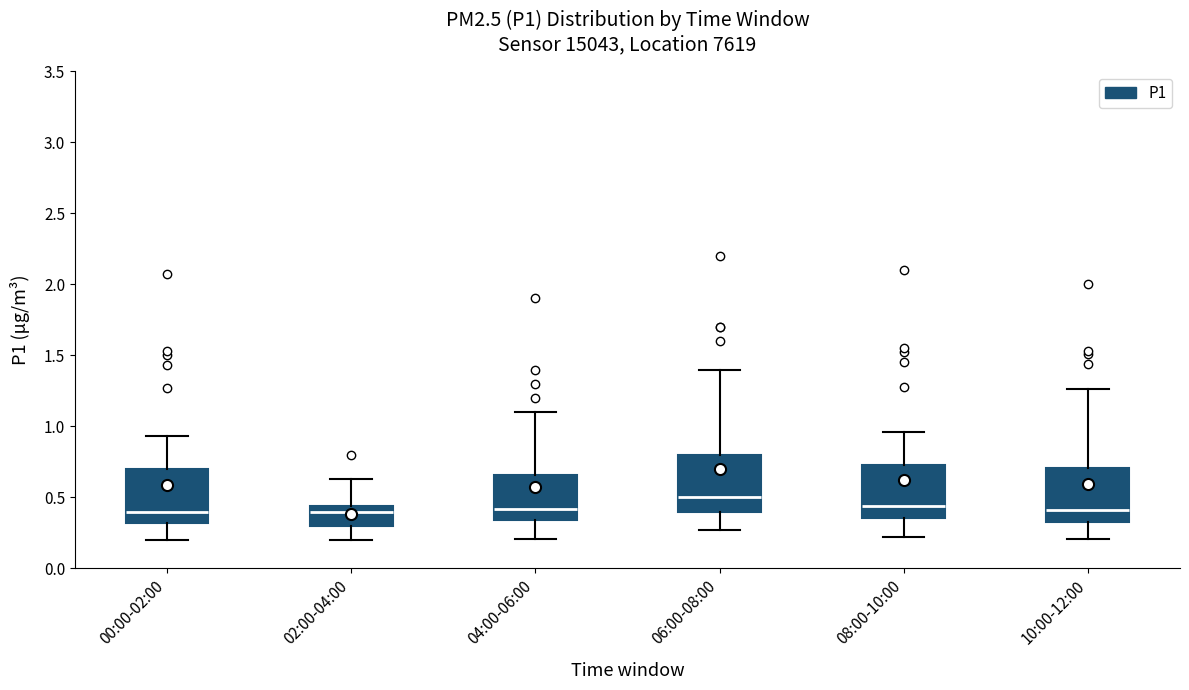

Which box's median line is the highest?

06:00-08:00